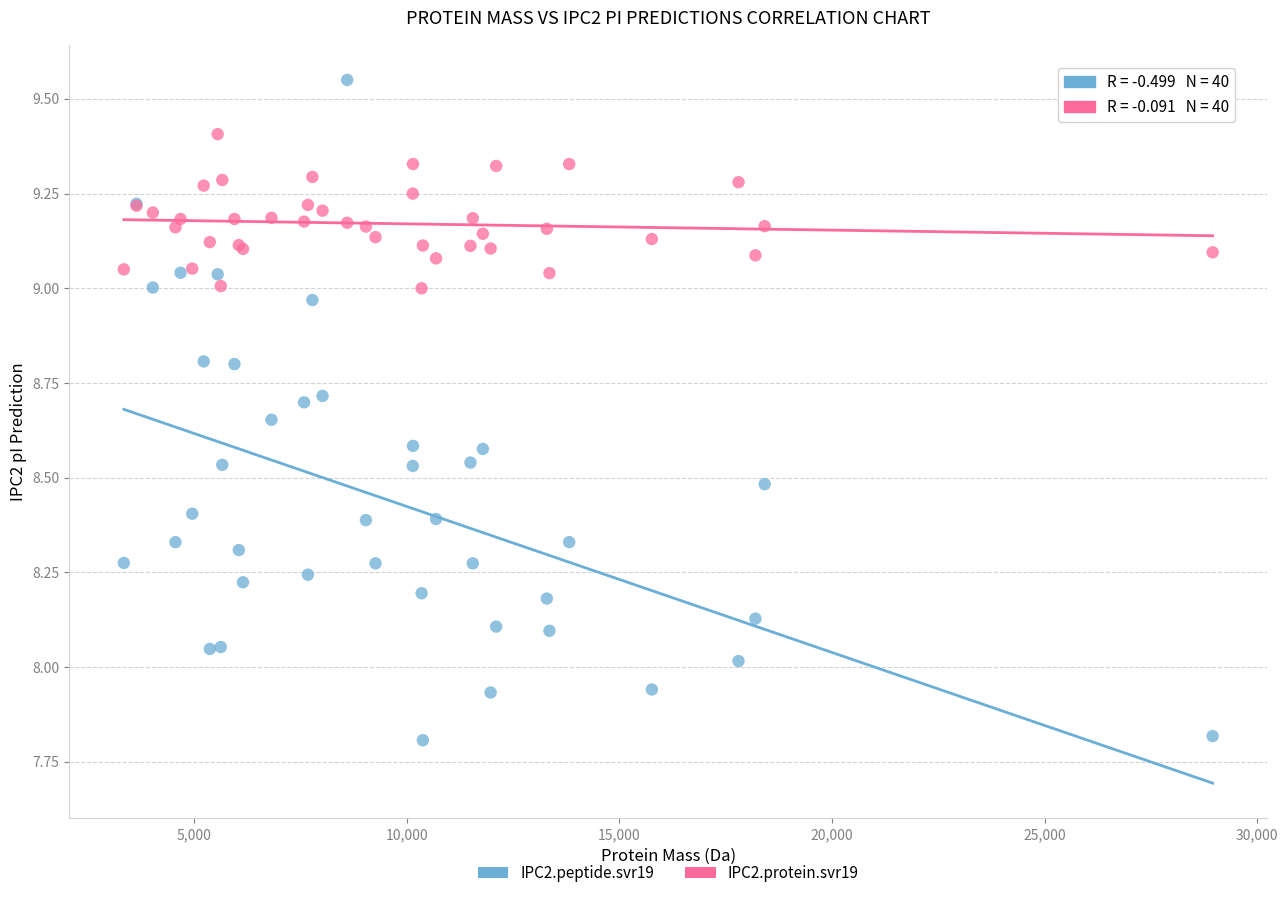

What is the X range (max minus min) for the scatter plot?

25609.5